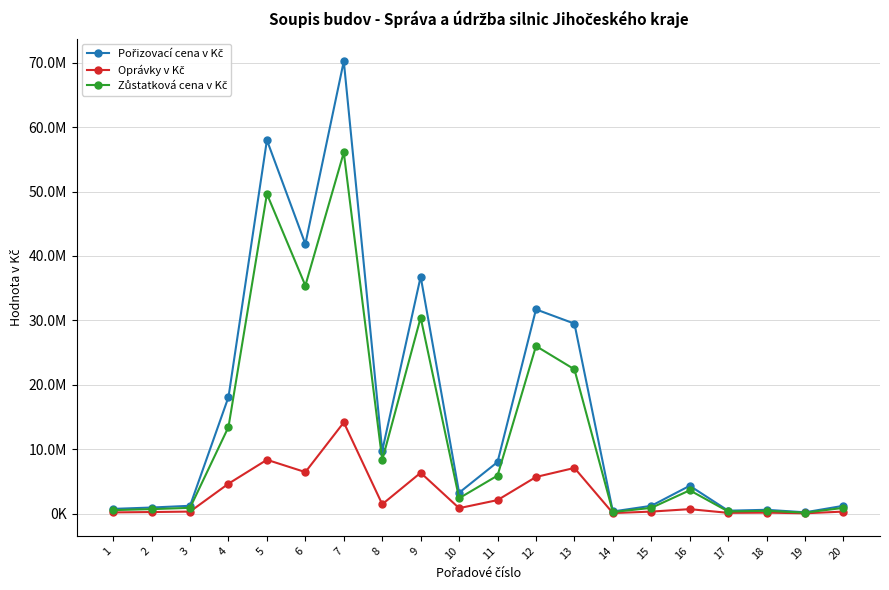

Does the chart have visible grid lines?

Yes